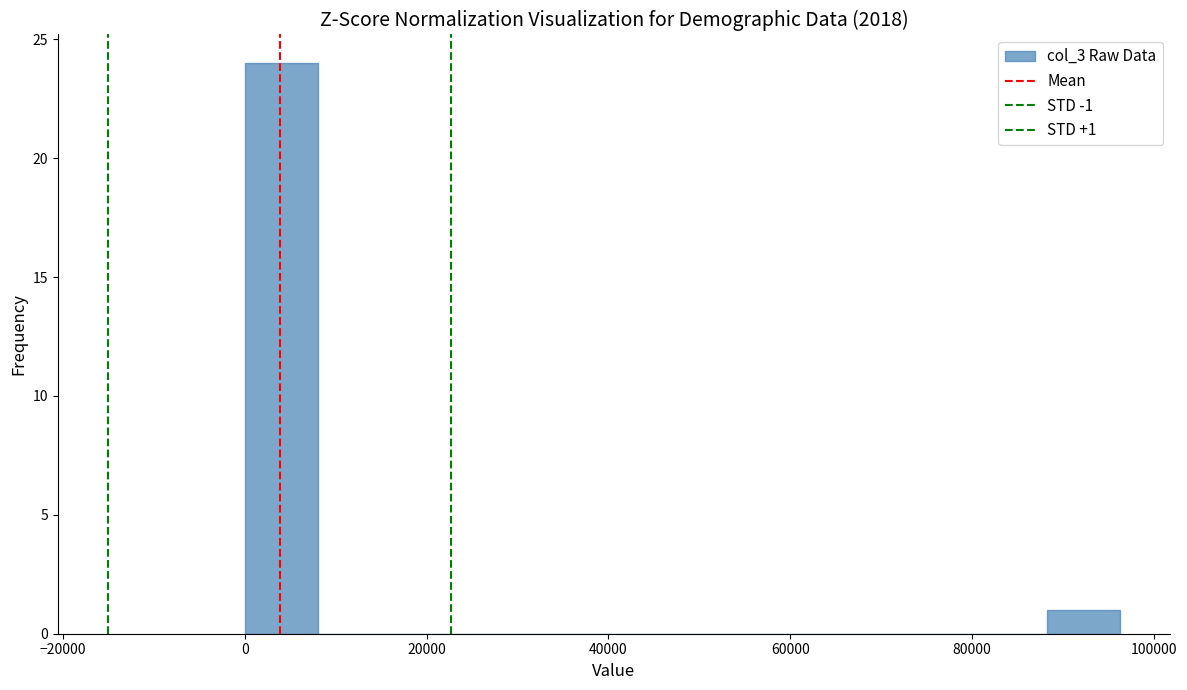

Which range on the x-axis has the tallest bar?

0 to 8000